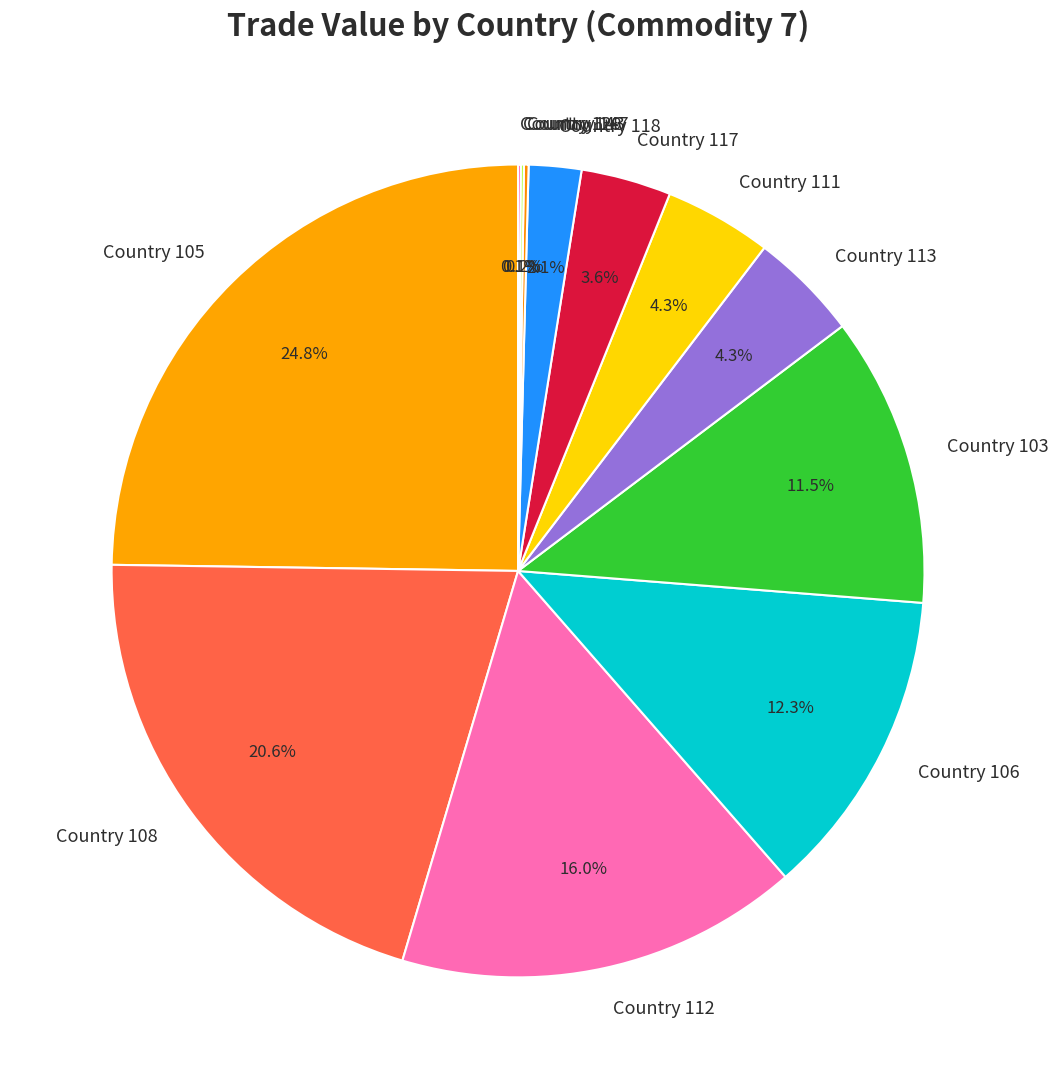

Is Country 105 the majority of the pie?

No